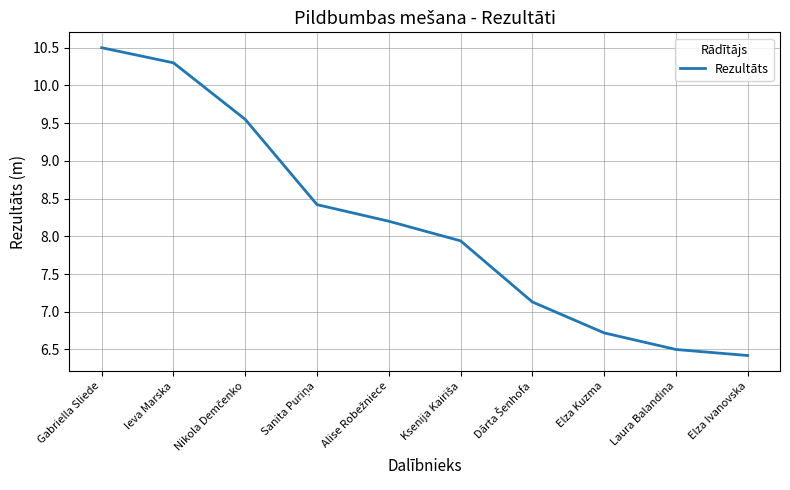

What is the difference between the values at Gabriella Sliede and Laura Balandina?

4.0